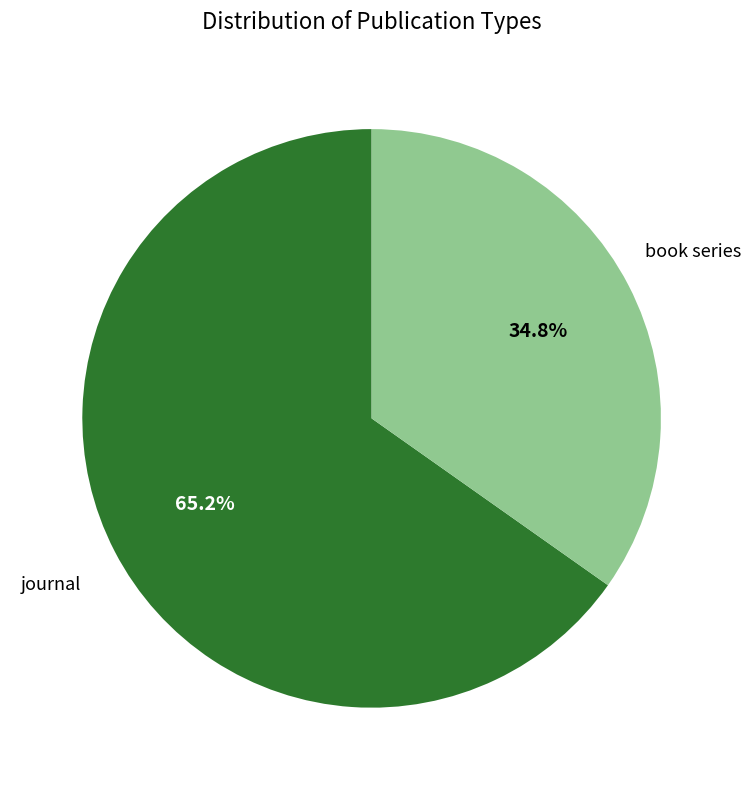

What is the ratio of the value at book series to the value at journal?

0.5